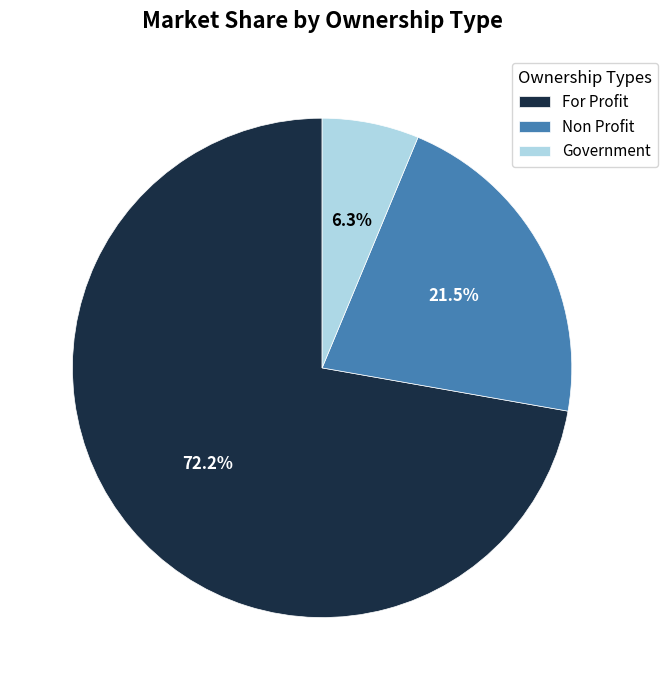

How many slices are in this pie chart?

3